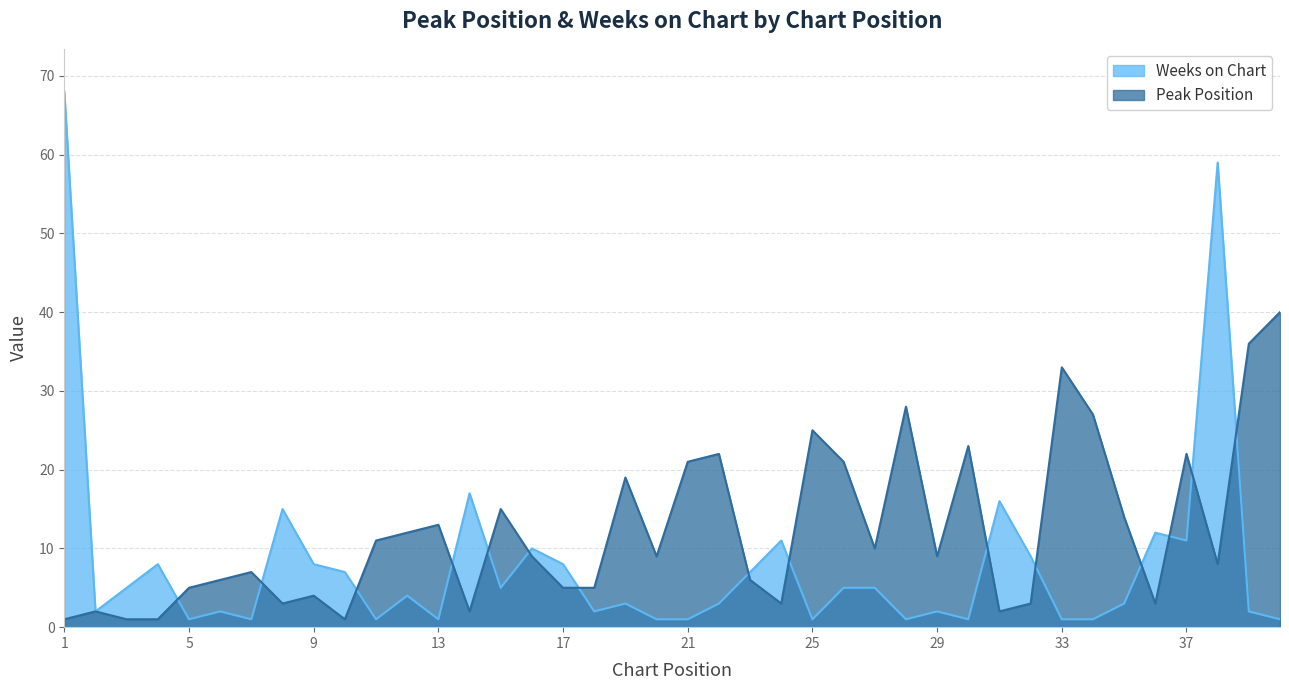

Rank the categories by Peak Position value from lowest to highest.

1, 3, 4, 10, 2, 14, 31, 8, 24, 32, 36, 9, 5, 17, 18, 6, 23, 7, 38, 16, 20, 29, 27, 11, 12, 13, 35, 15, 19, 21, 26, 22, 37, 30, 25, 34, 28, 33, 39, 40